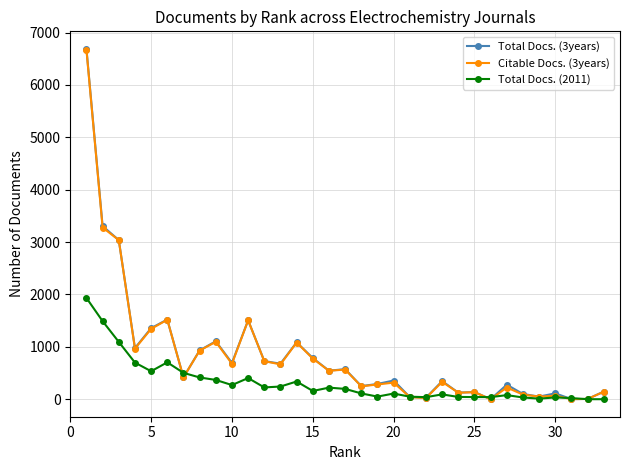

How many series are shown in this chart?

3